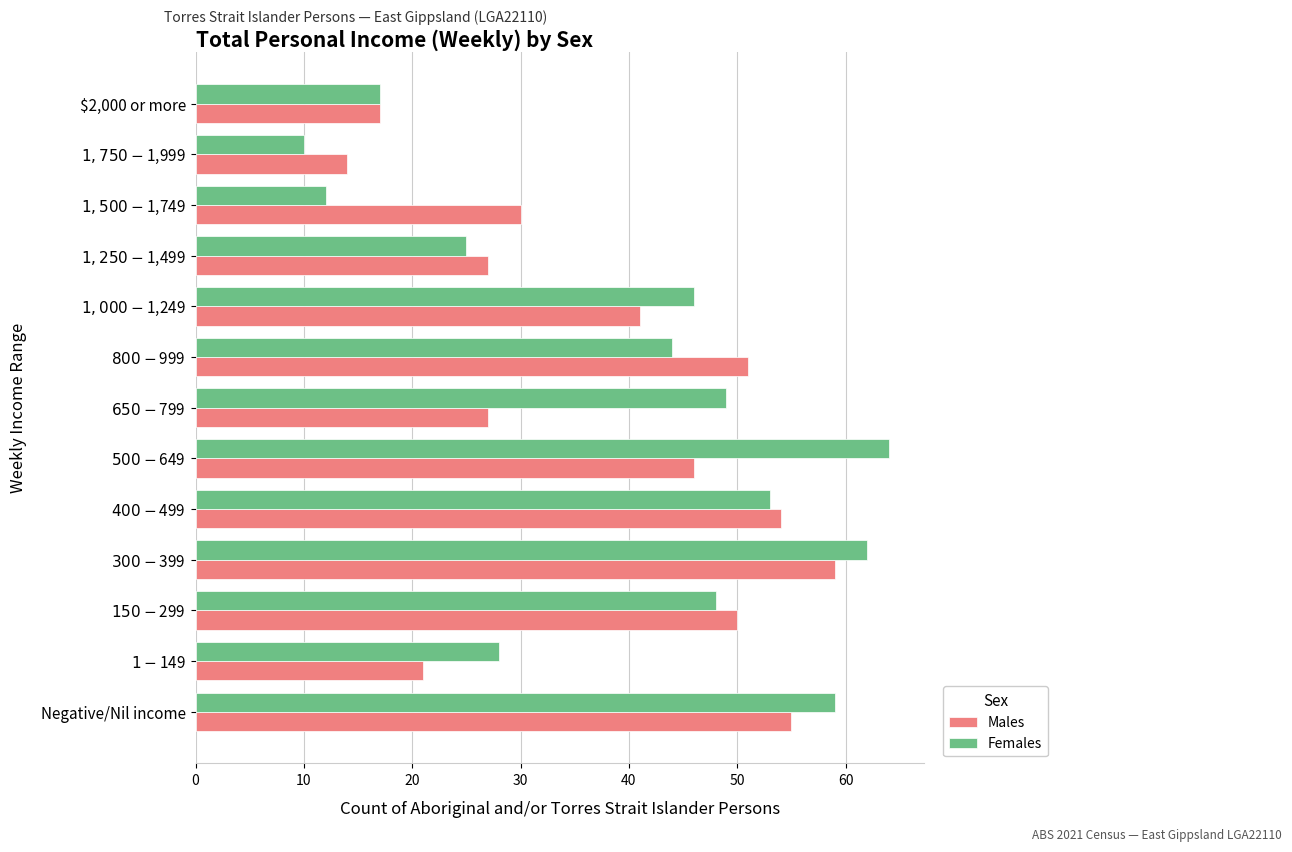

At how many categories does at least one series exceed 16?

12